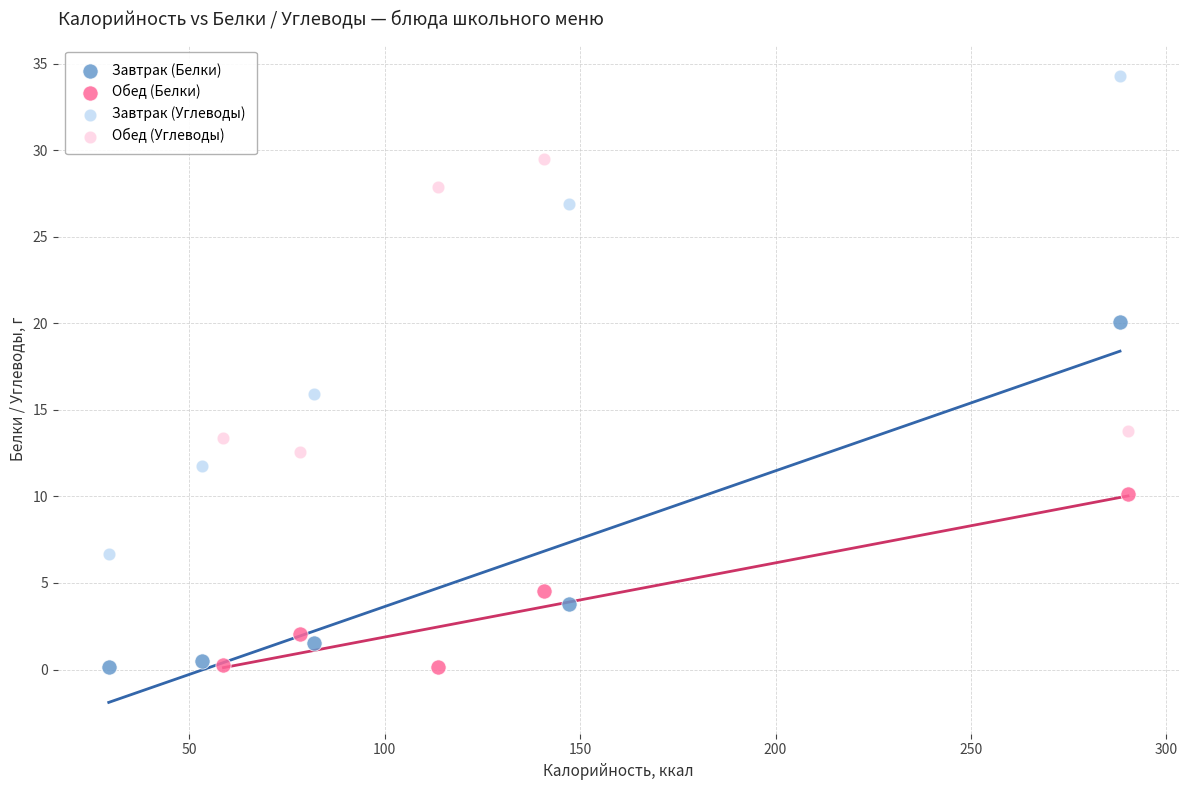

Which series has the largest Y range (max minus min)?

Завтрак (Углеводы)